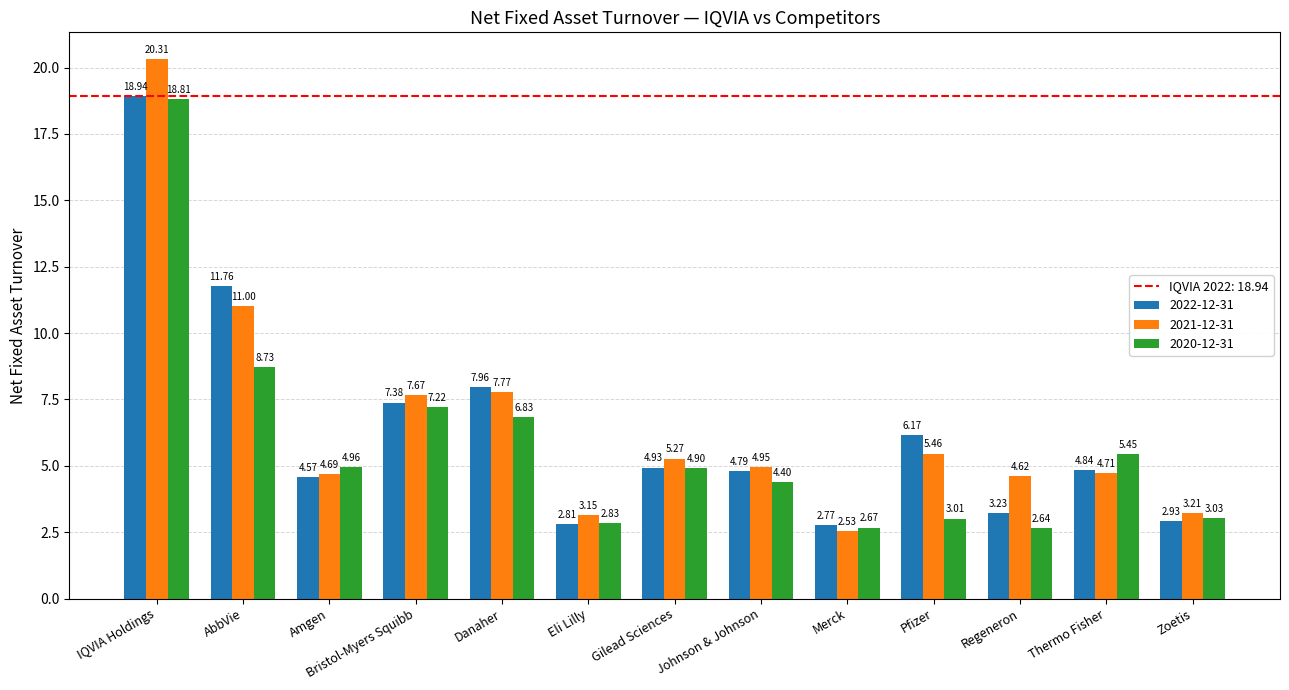

The value of 2021-12-31 at Pfizer is 8.6. True or false?

False